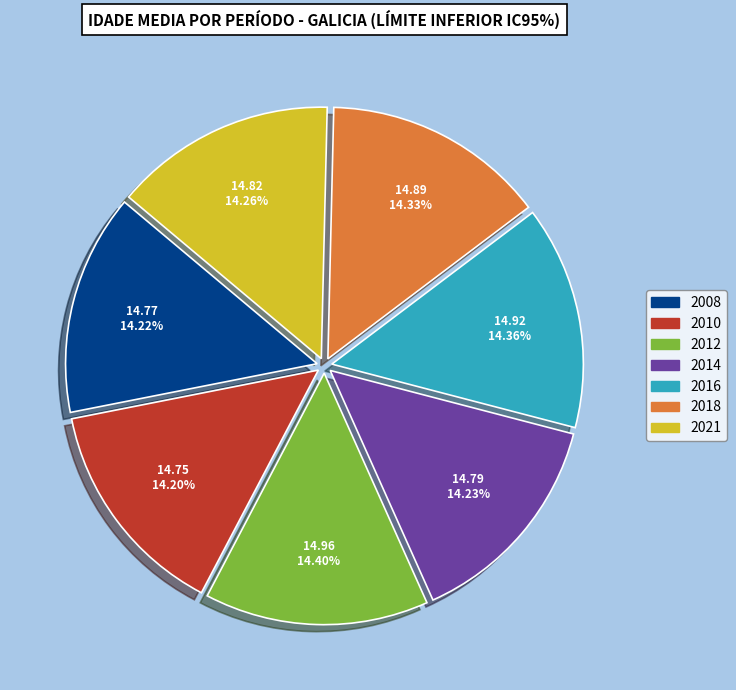

Count the number of slices in the pie.

7